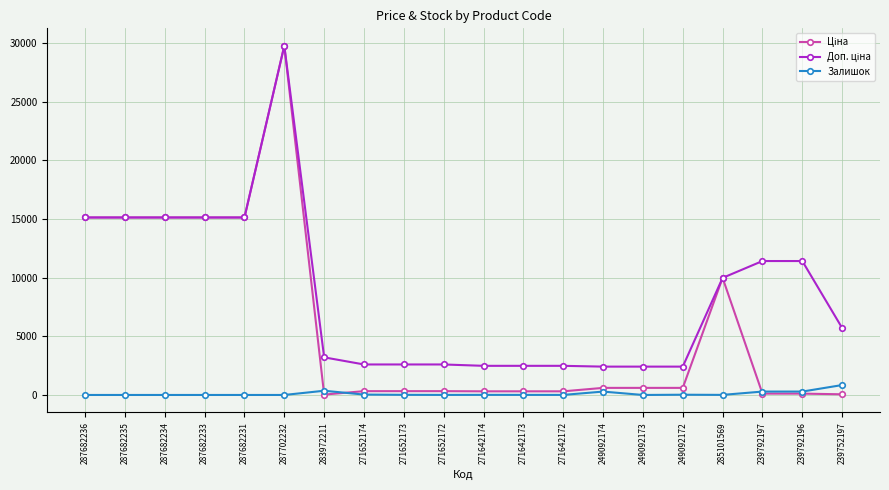

How many values in the Залишок series are below 7?

9